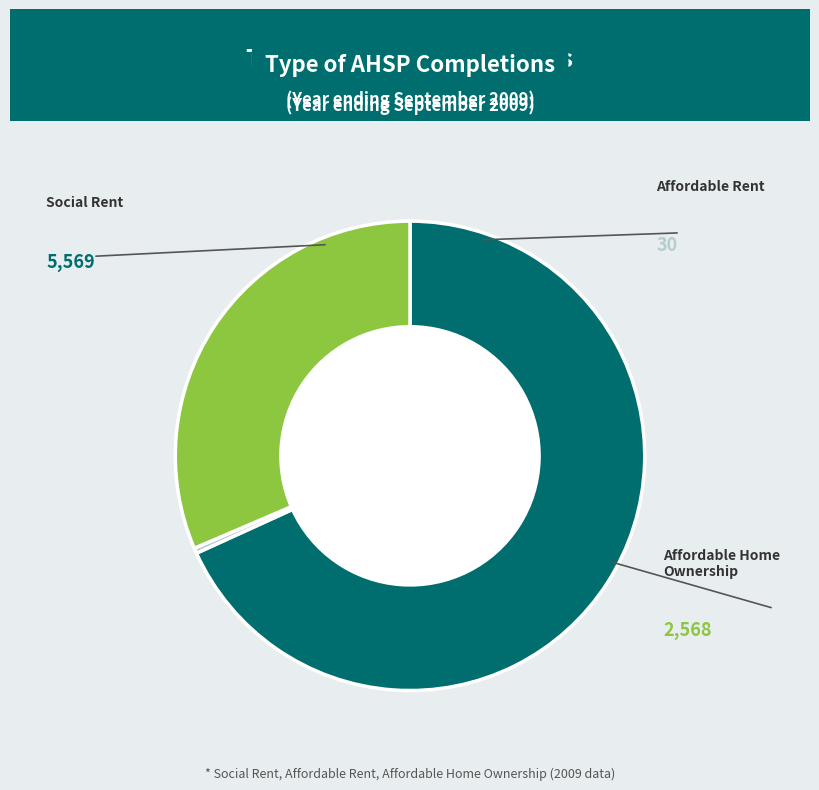

Rank the categories by value from lowest to highest.

Affordable Rent, Affordable Home Ownership, Social Rent